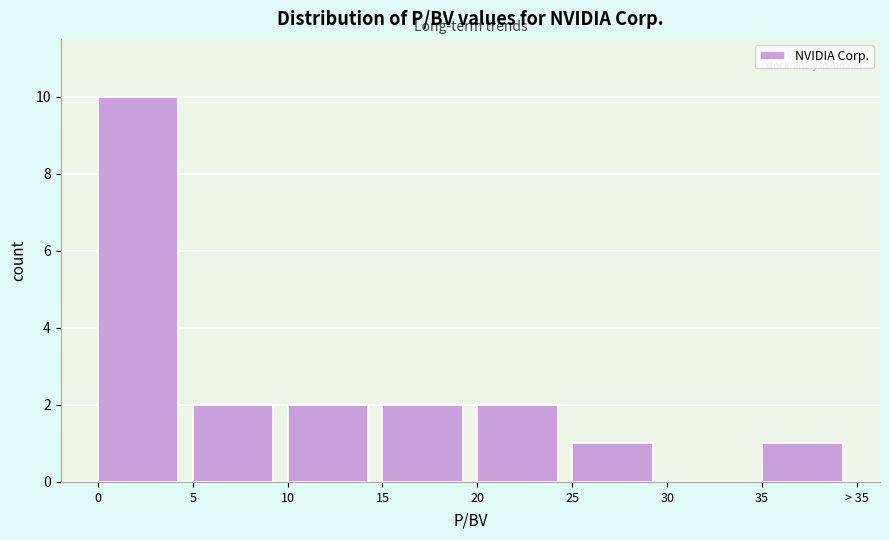

Reading left to right, extract all data points from this chart.

0=10	5=2	10=2	15=2	20=2	25=1	30=0	35=1